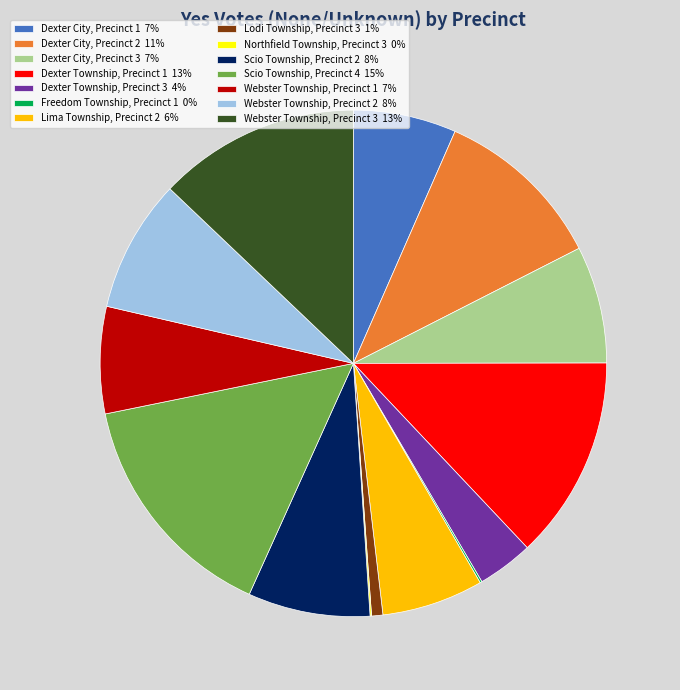

What is the ratio of the value at Dexter Township, Precinct 3 4% to the value at Dexter City, Precinct 3 7%?

0.5